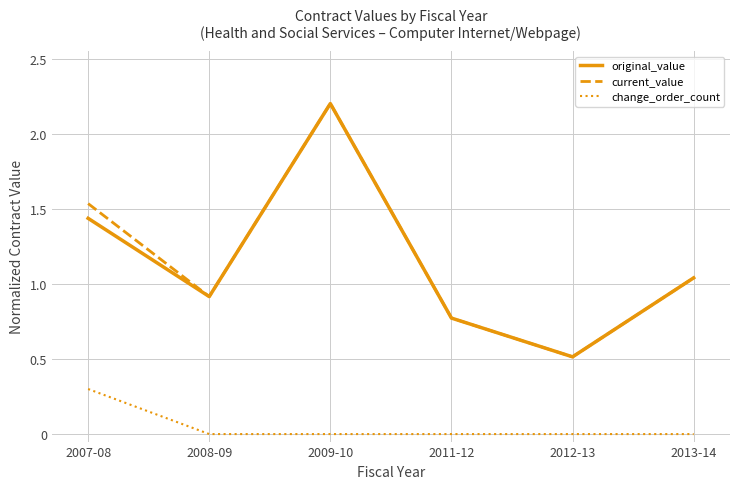

True or false: current_value and change_order_count intersect in this chart.

False